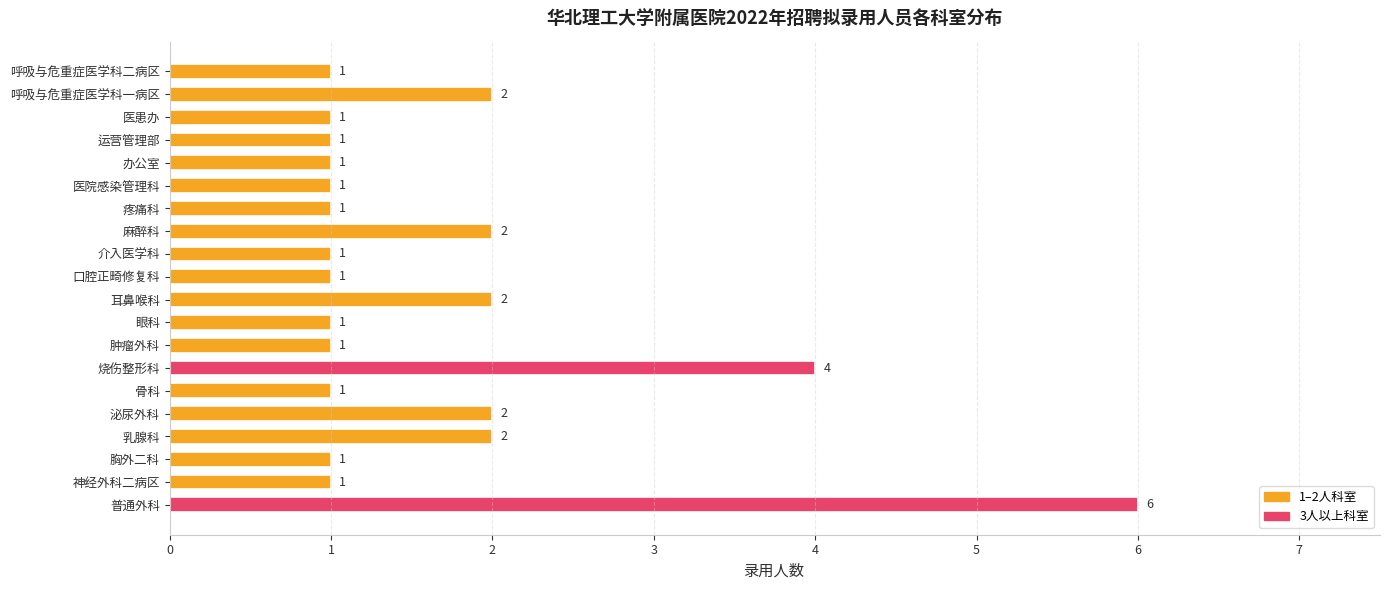

The value at 胸外二科 is 2. True or false?

False